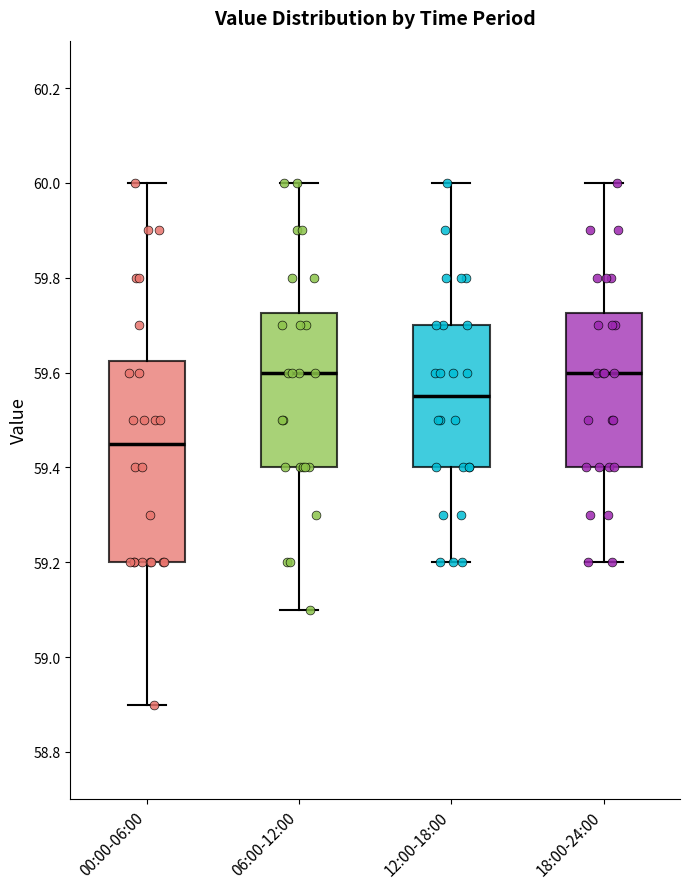

Reading left to right, transcribe this box plot: for each box, give where its median line is, the range the box spans, and where its two whiskers end, as read against the y-axis. The values are not printed on the chart, so give them approximately, as read against the axis.

00:00-06:00: median 59.46, box 59.20 to 59.62, whiskers 58.90 to 60.00
06:00-12:00: median 59.60, box 59.40 to 59.72, whiskers 59.10 to 60.00
12:00-18:00: median 59.56, box 59.40 to 59.70, whiskers 59.20 to 60.00
18:00-24:00: median 59.60, box 59.40 to 59.72, whiskers 59.20 to 60.00